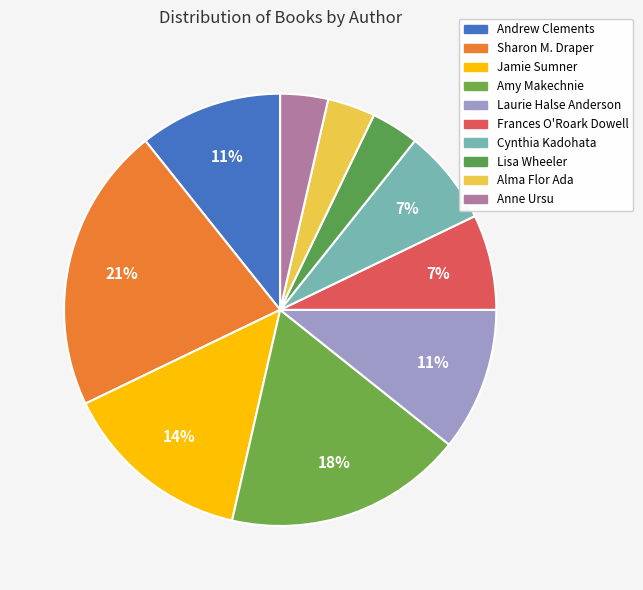

Is the sum of Sharon M. Draper and Alma Flor Ada greater than half?

No